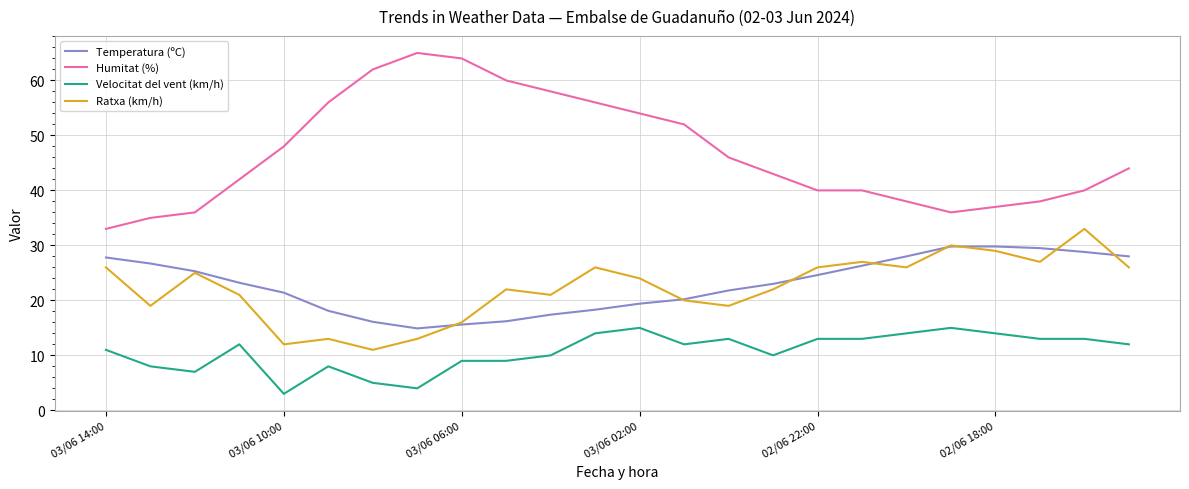

True or false: Temperatura (ºC) and Velocitat del vent (km/h) intersect in this chart.

False